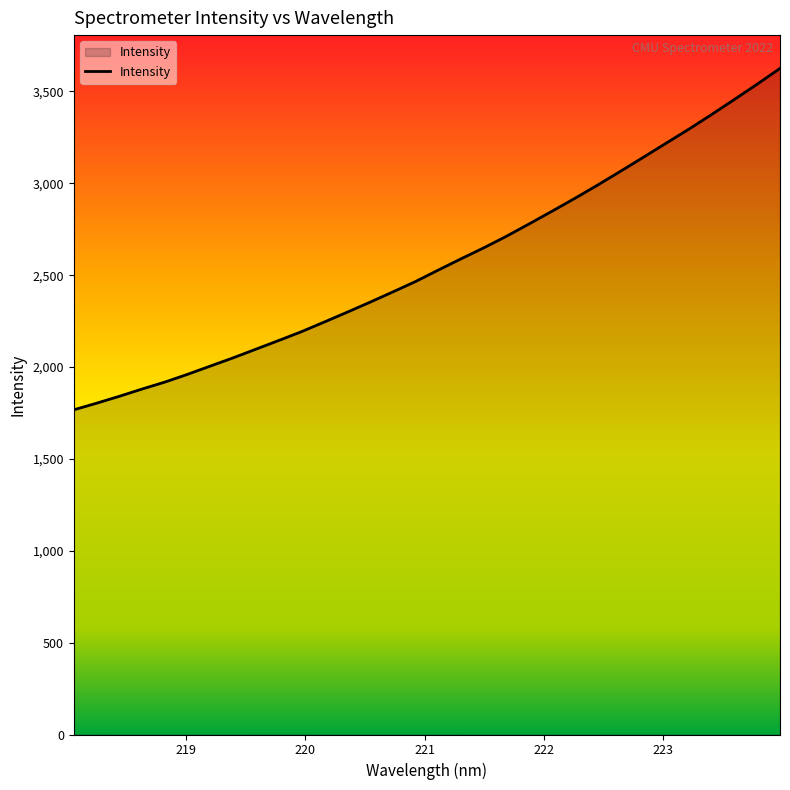

What is the greatest value displayed?

3625.6